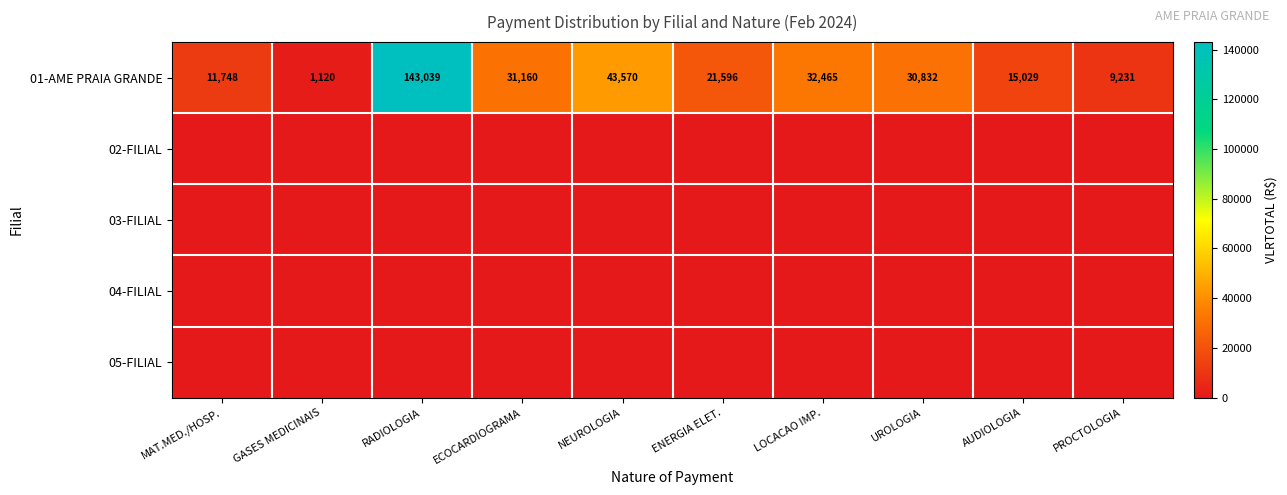

Between PROCTOLOGIA and ECOCARDIOGRAMA, which is larger?

ECOCARDIOGRAMA